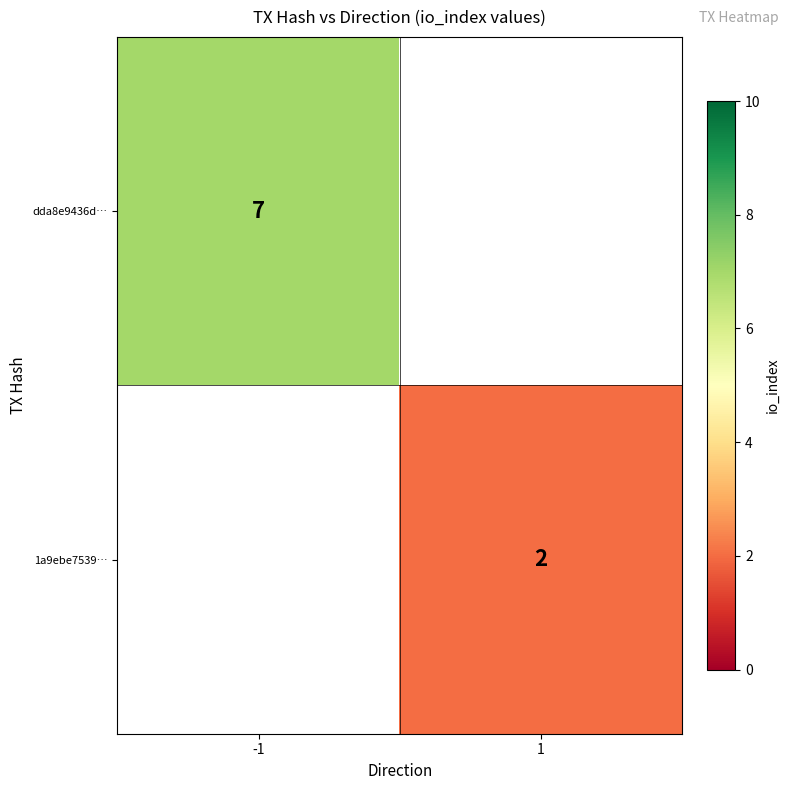

True or false: 1a9ebe7539… has a value of 0 at 1.

False